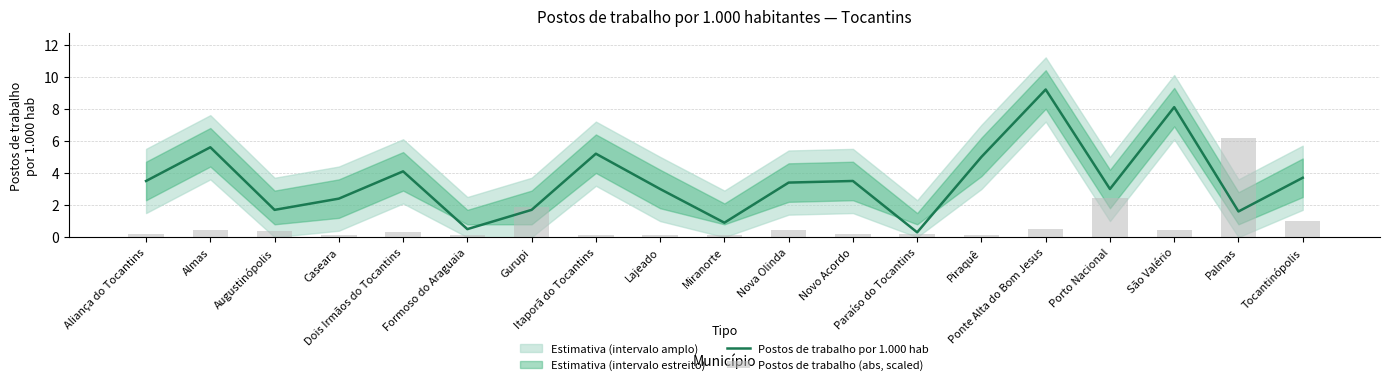

What is the total value across all series at Paraíso do Tocantins?

0.5